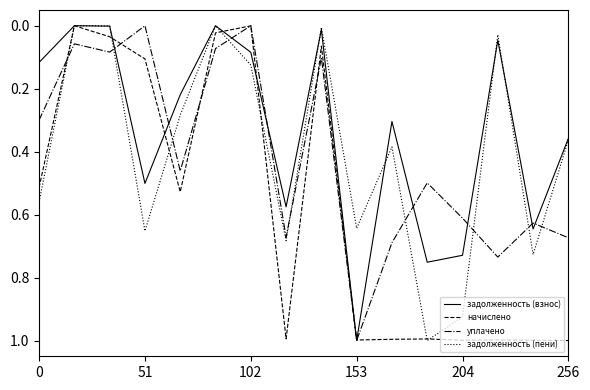

What is the greatest value displayed?

1.0